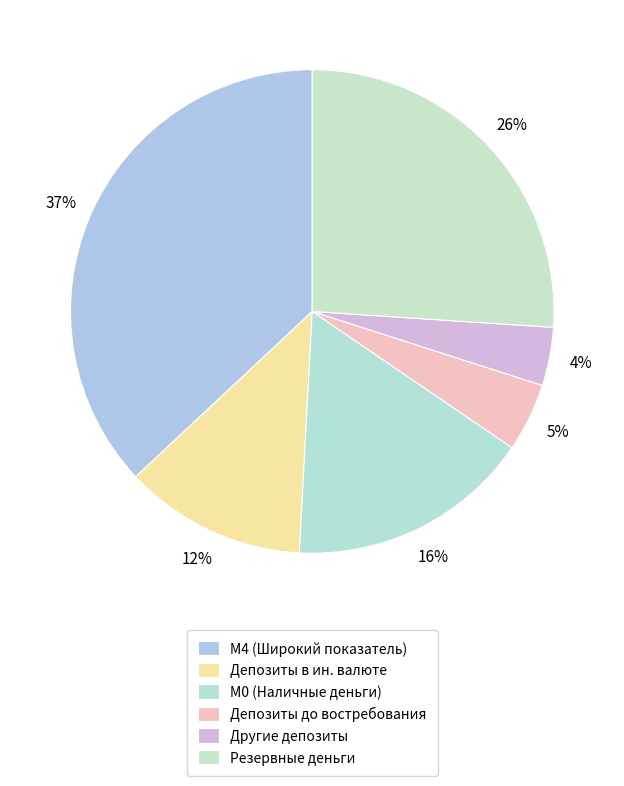

How much of the chart is everything except Другие депозиты?

96.1%